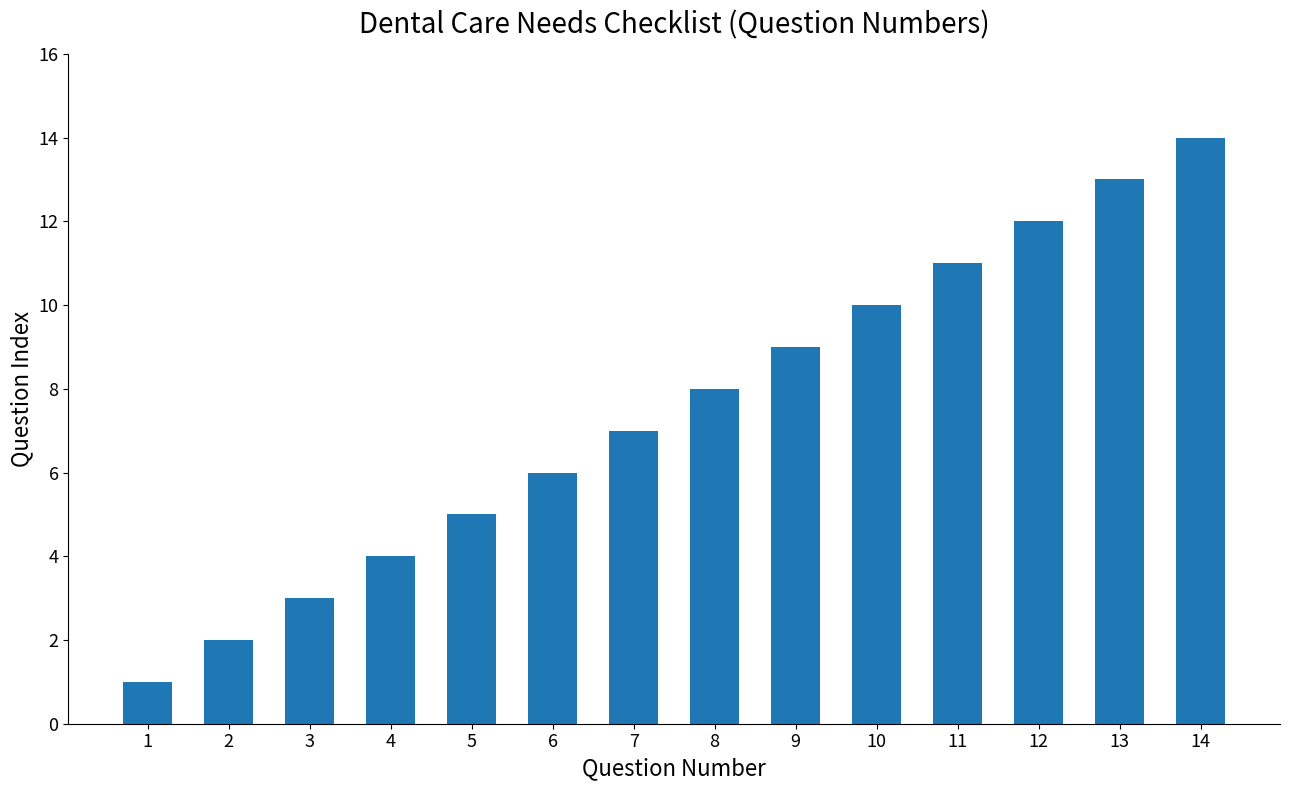

What is the greatest value displayed?

14